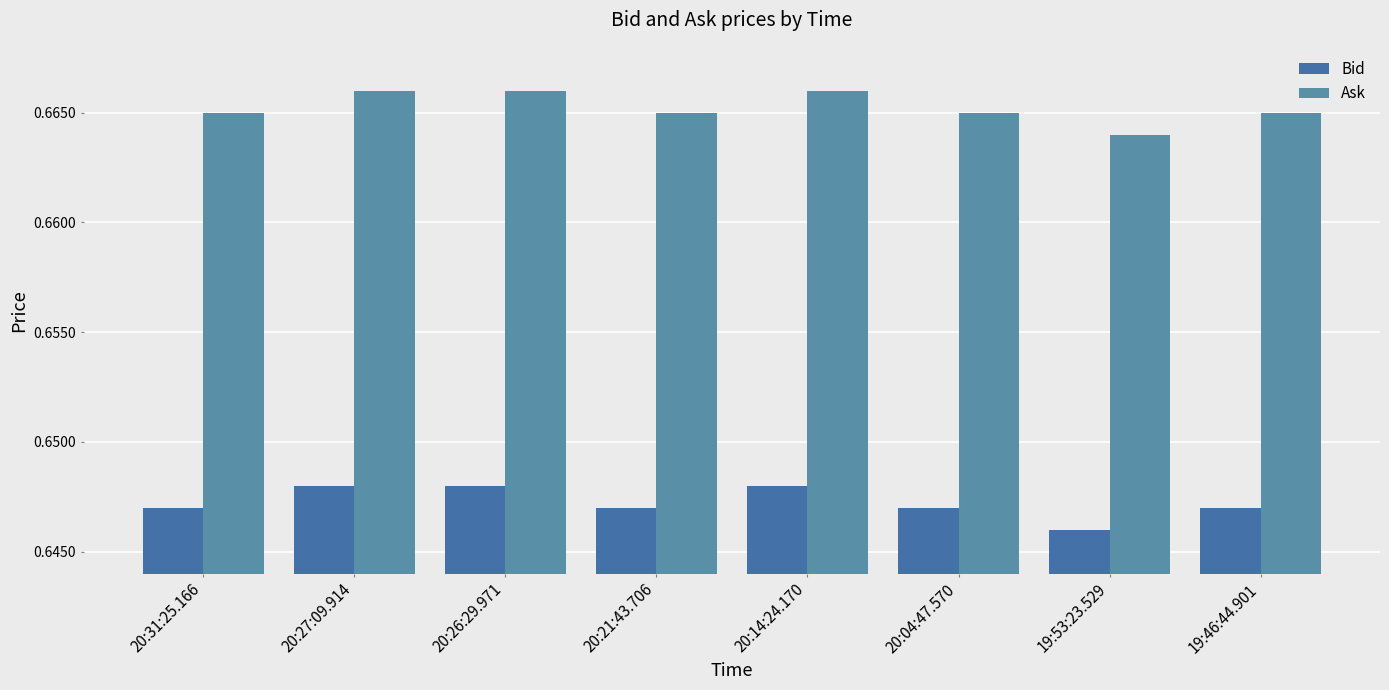

Count the number of categories in the chart.

8